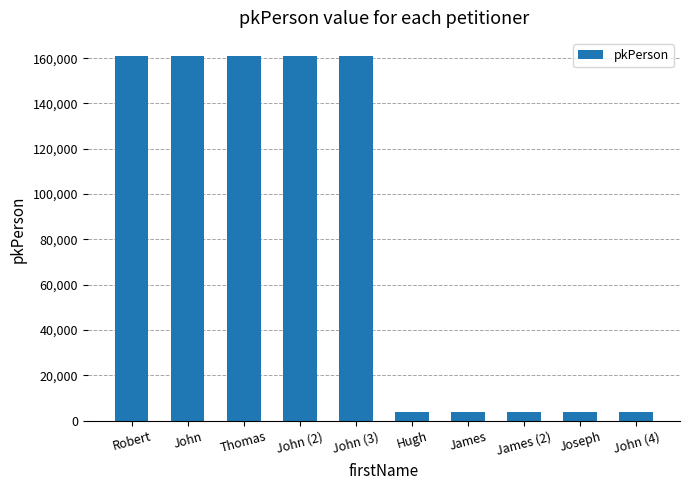

Count the number of data series in this chart.

1